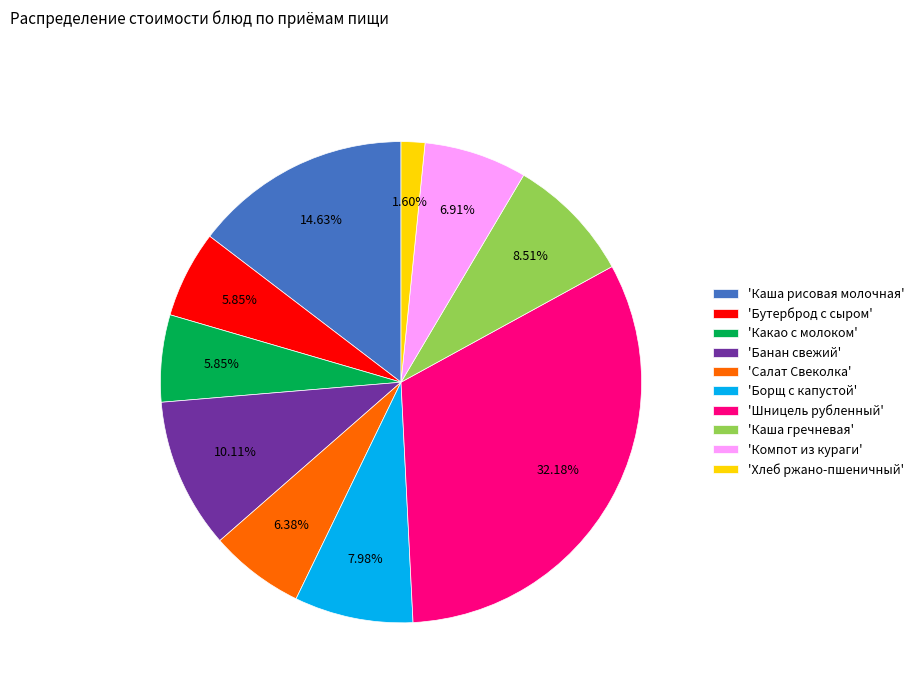

Is 'Бутерброд с сыром' the majority of the pie?

No